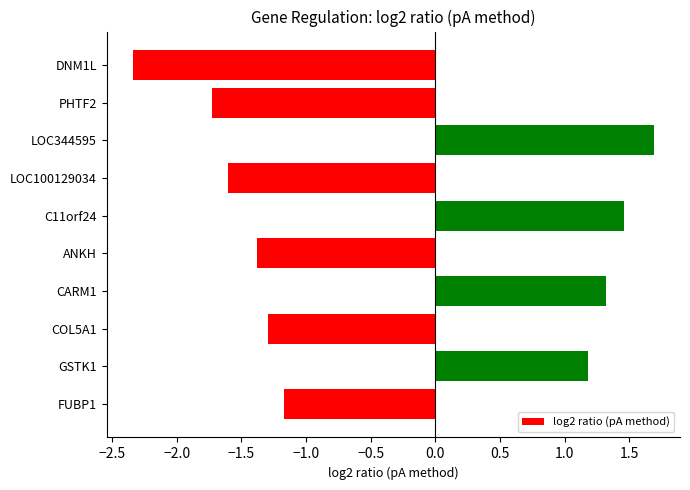

Which category has the lowest value across all series?

DNM1L